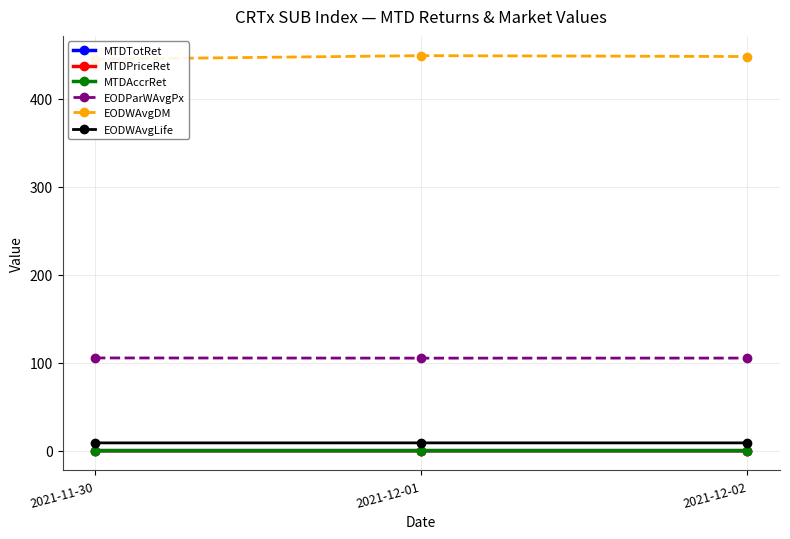

Count the number of categories in the chart.

3